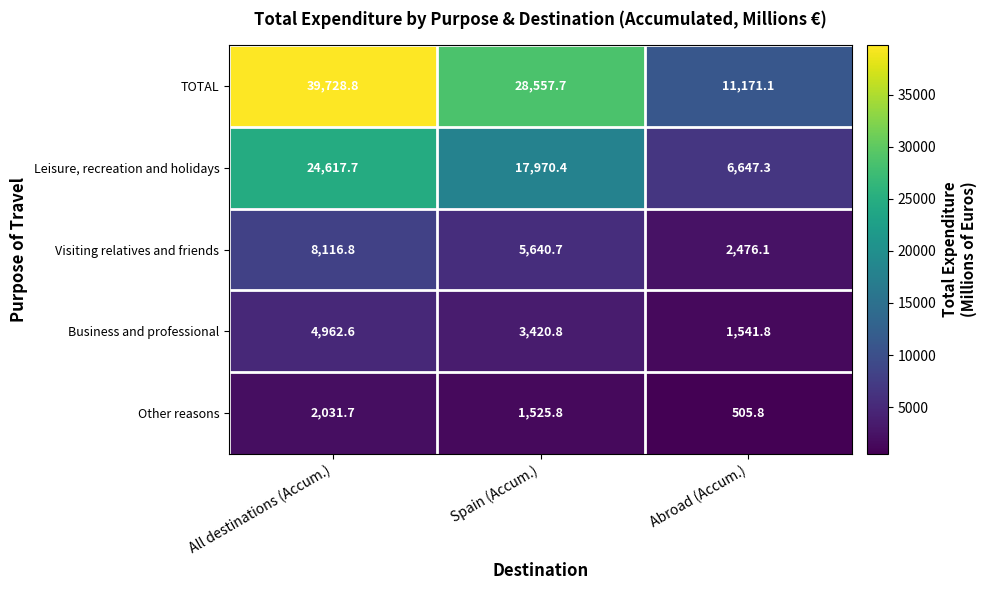

Between All destinations (Accum.) and Abroad (Accum.), which series saw the biggest shift?

TOTAL